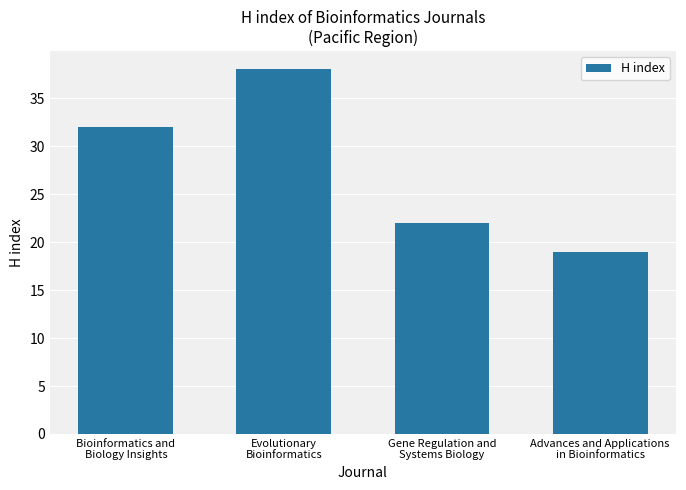

What is the difference between the values at Advances and Applications
in Bioinformatics and Gene Regulation and
Systems Biology?

3